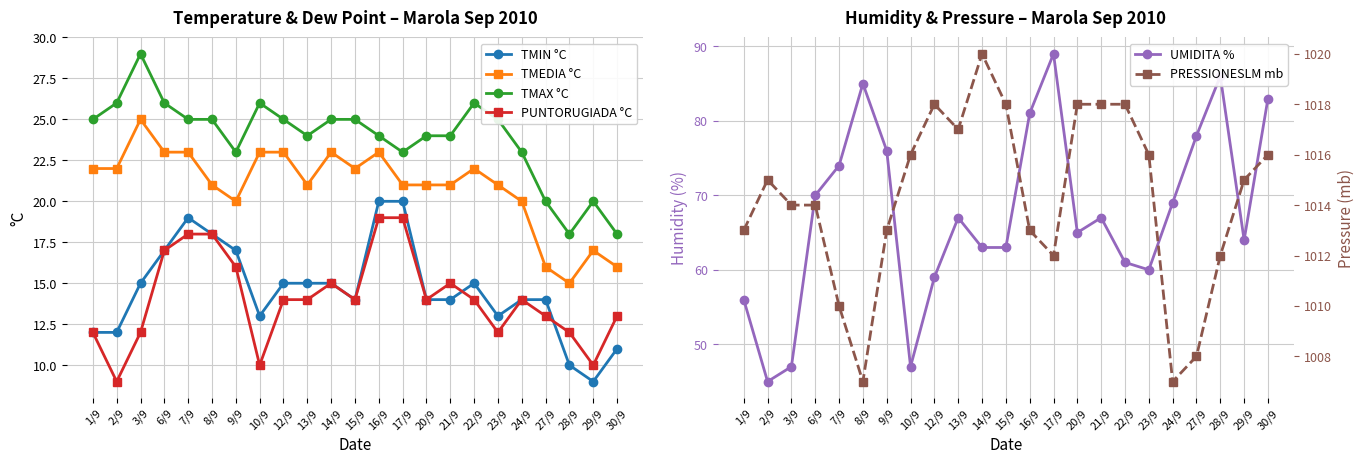

What is the label of the 8th point from the right?

21/9